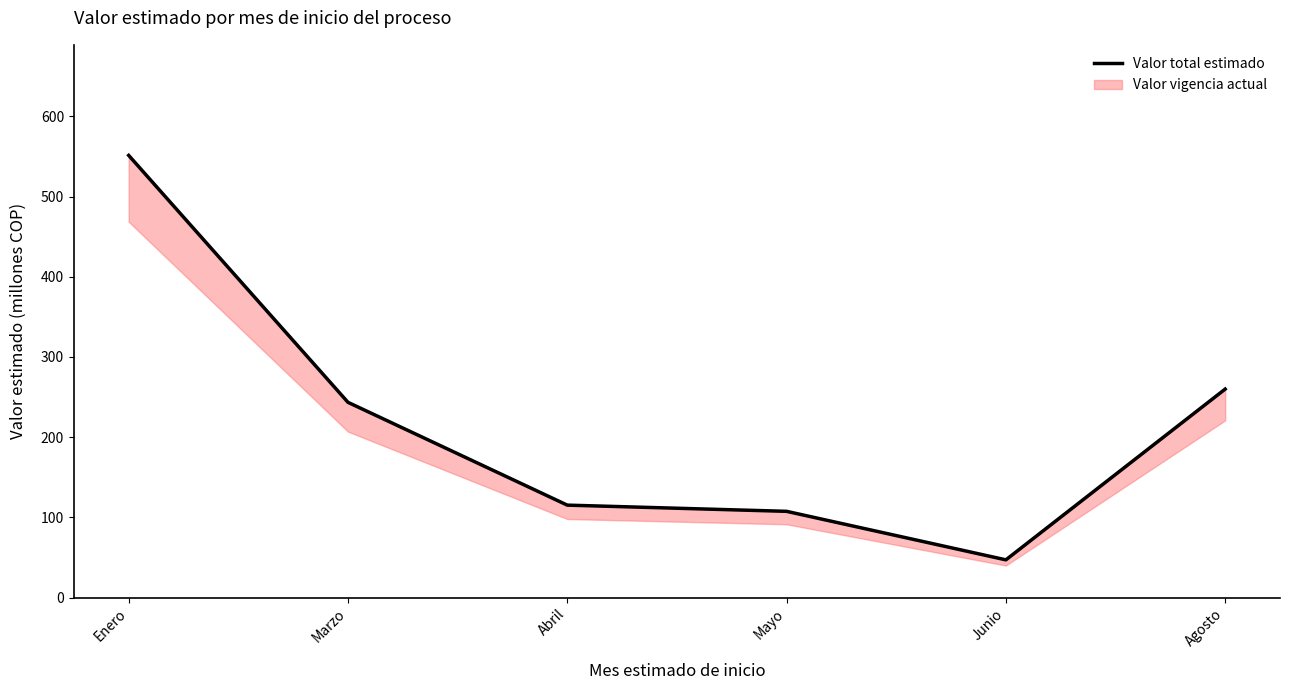

Count the number of categories in the chart.

6